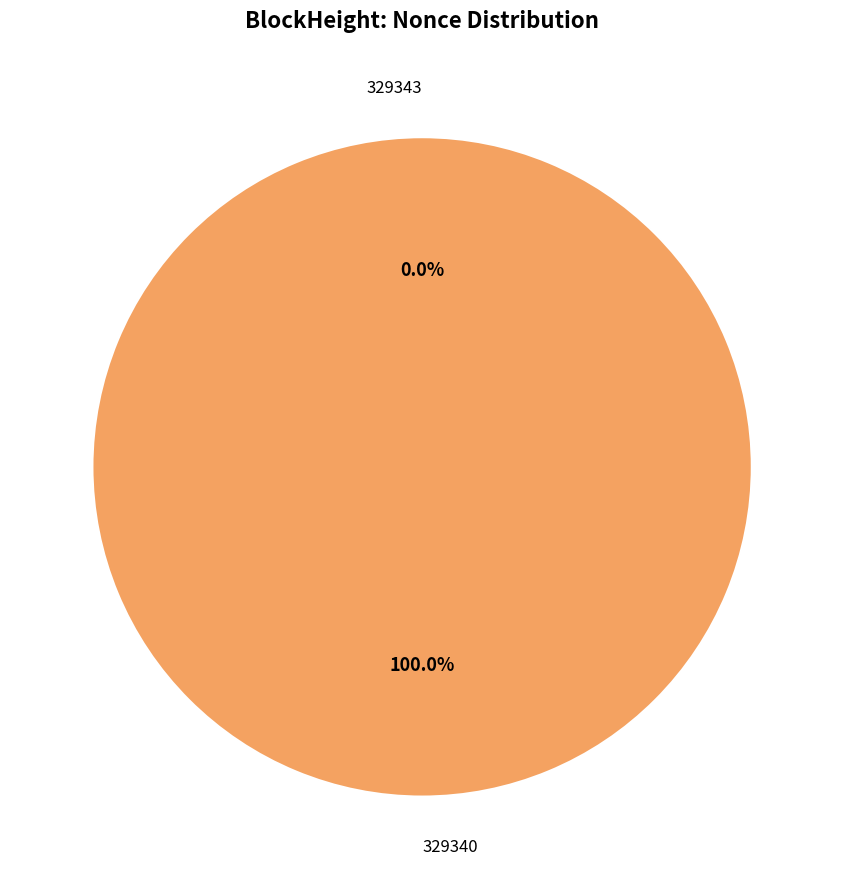

Which slice represents more than half of the pie?

329340